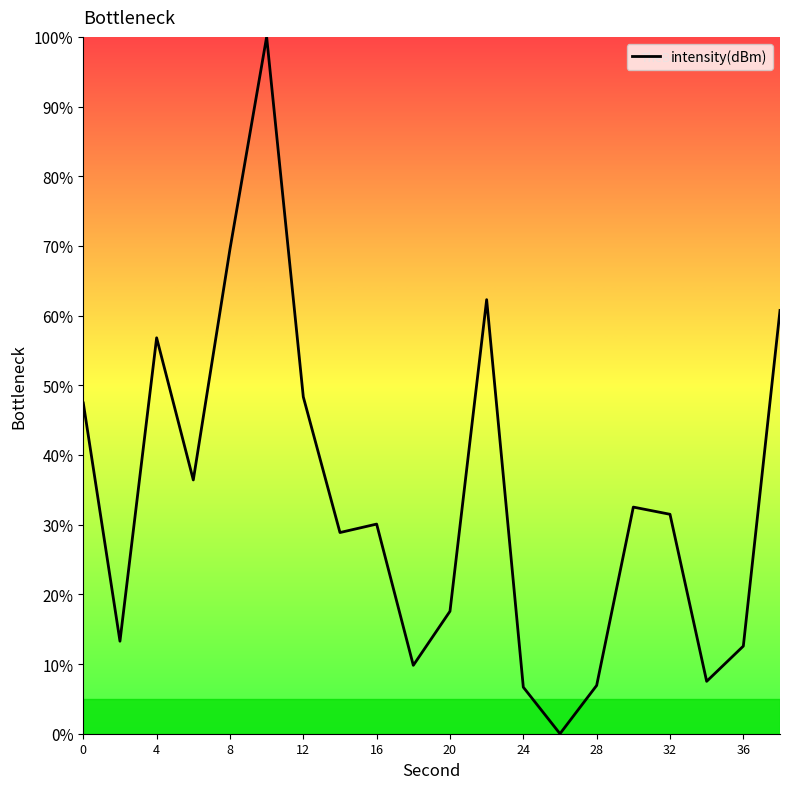

What is the difference between the maximum and minimum values?

100.0